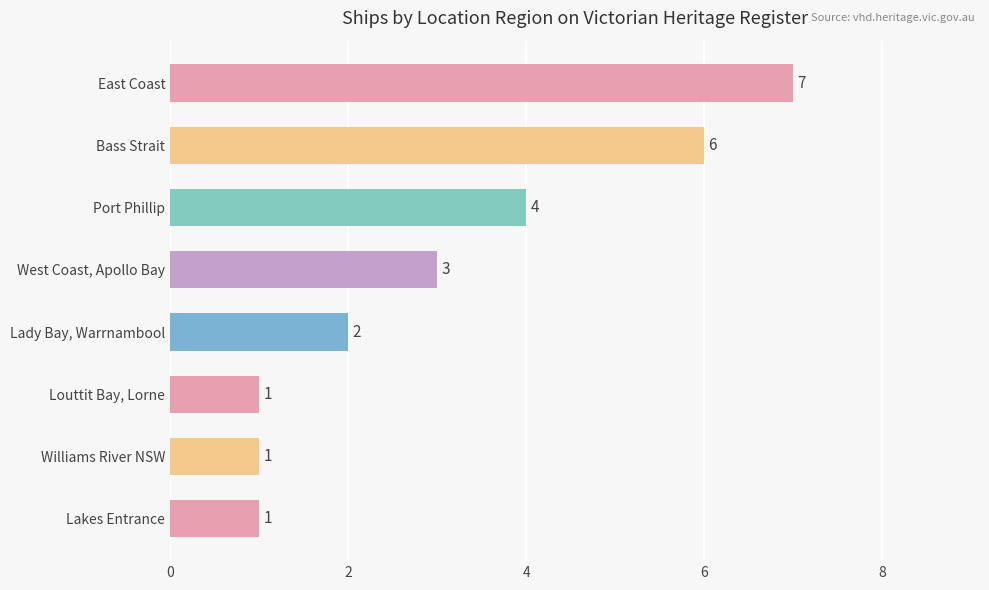

How many values are between 1 and 6?

7